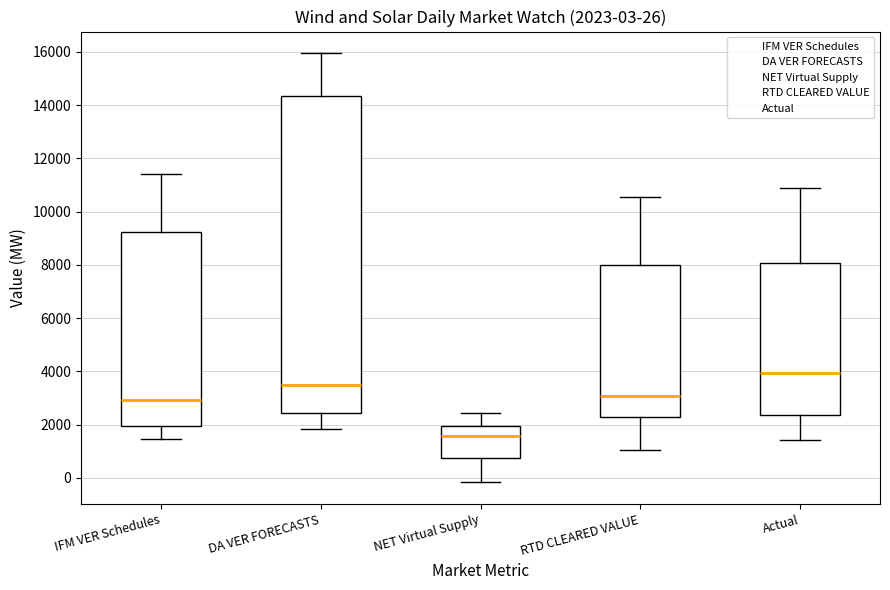

Comparing the boxes themselves (not the whiskers), which one is the tallest?

DA VER FORECASTS